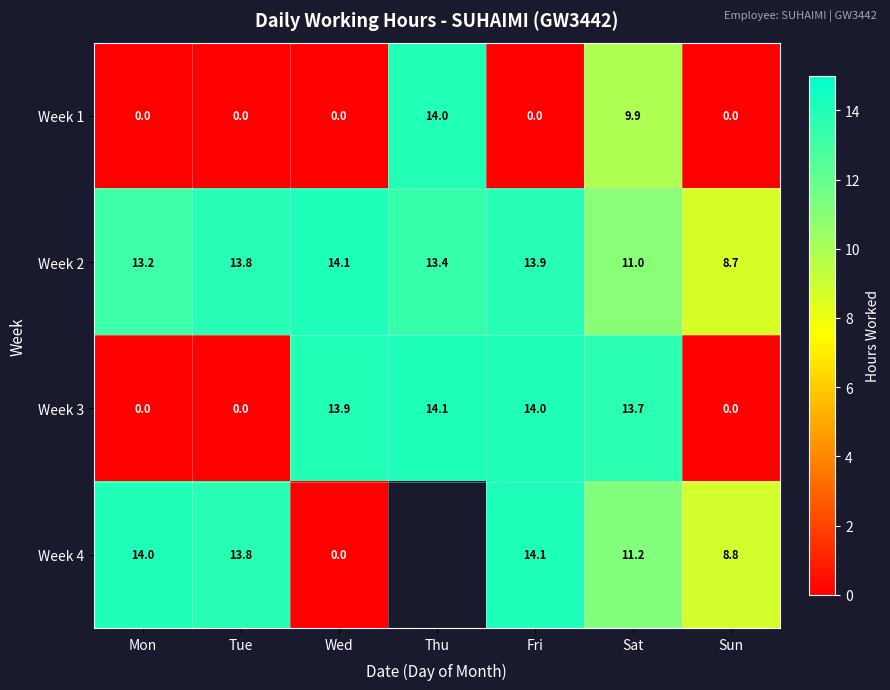

Between Fri and Sat, which is larger?

Sat